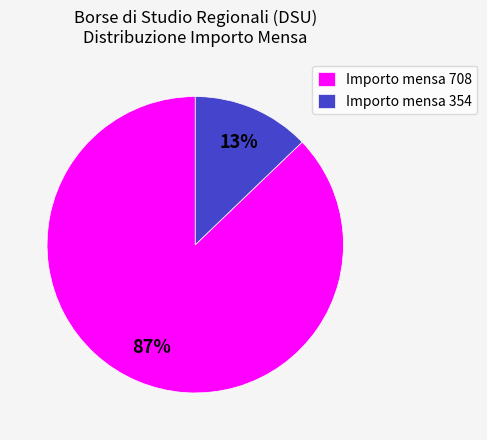

To the nearest percent, what is the difference between the largest and smallest slice percentages?

74%